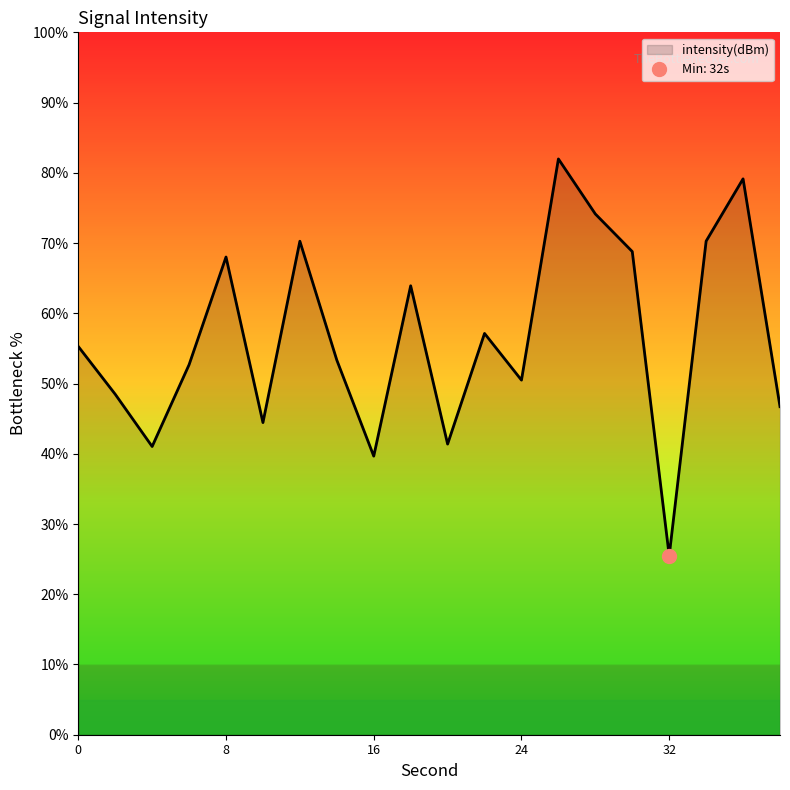

Approximately how many times larger is the value at 12 compared to 10?

1.6